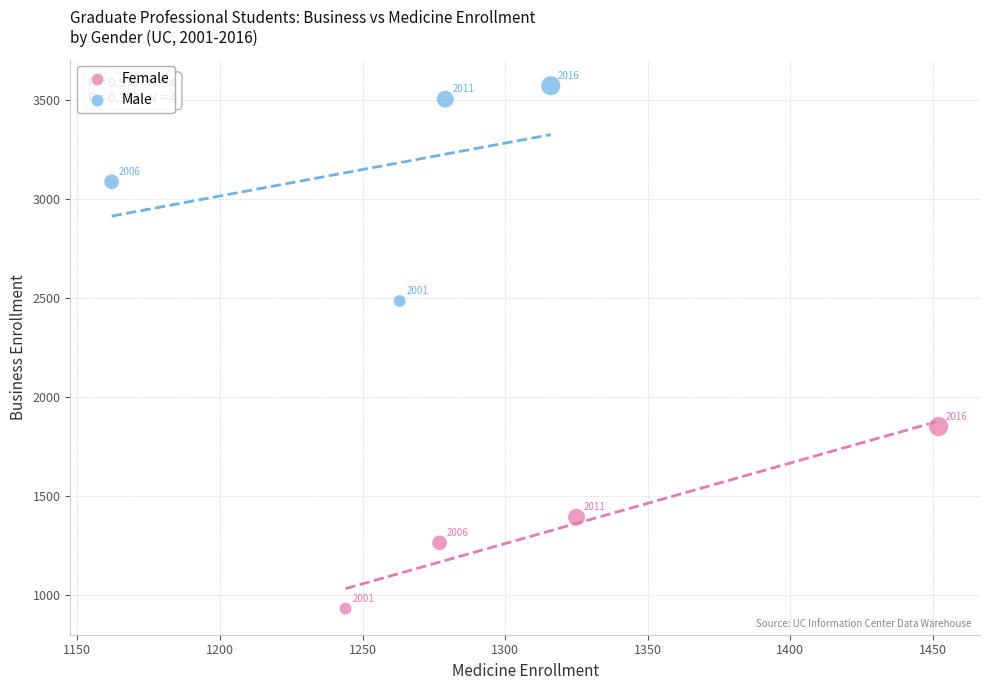

What are all the series names shown in the legend?

Female, Male